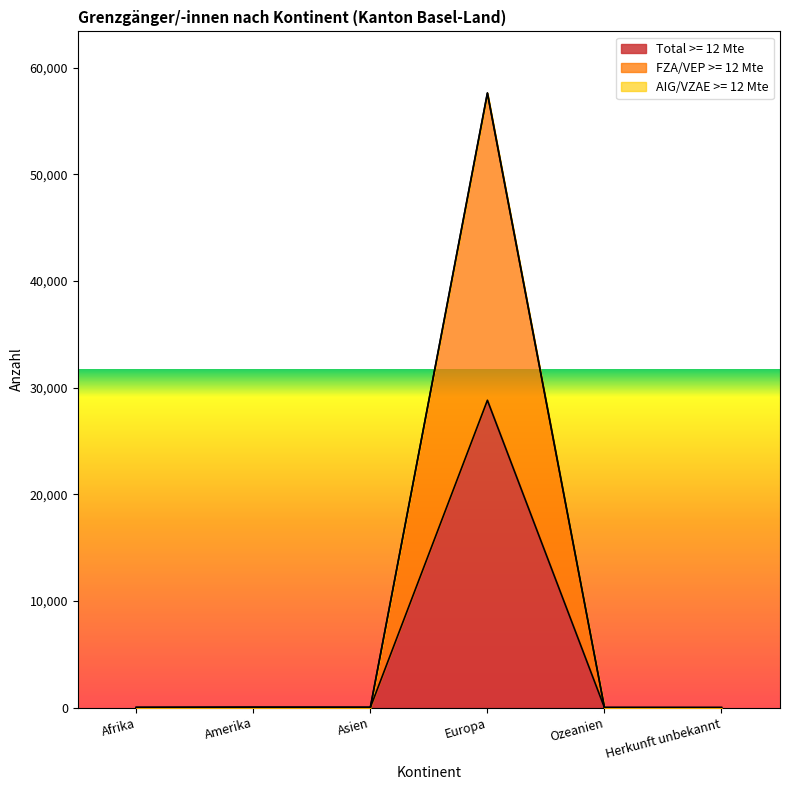

True or false: Total >= 12 Mte and FZA/VEP >= 12 Mte cross at least once.

False